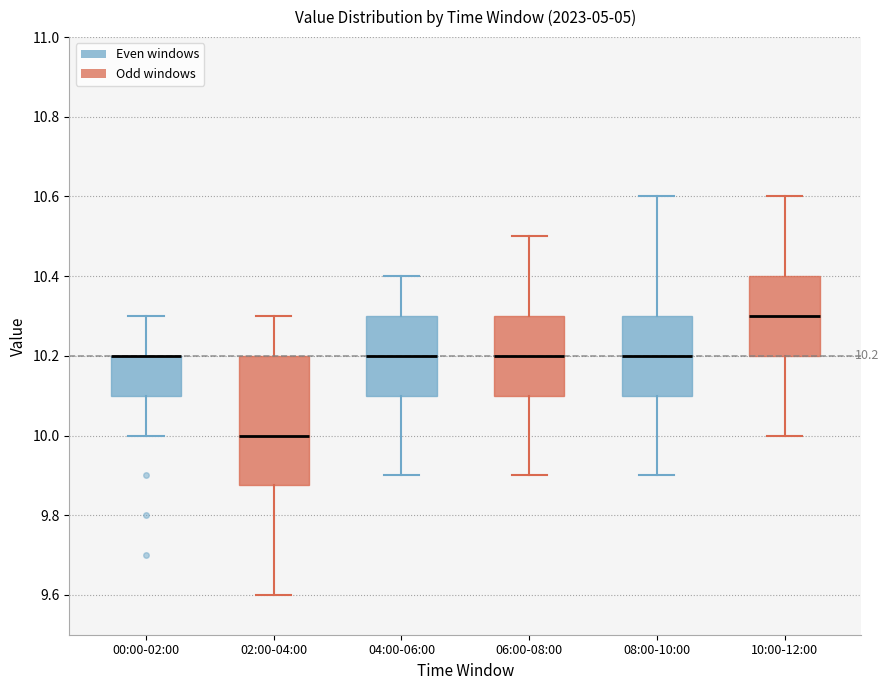

Comparing the boxes themselves (not the whiskers), which one is the tallest?

02:00-04:00